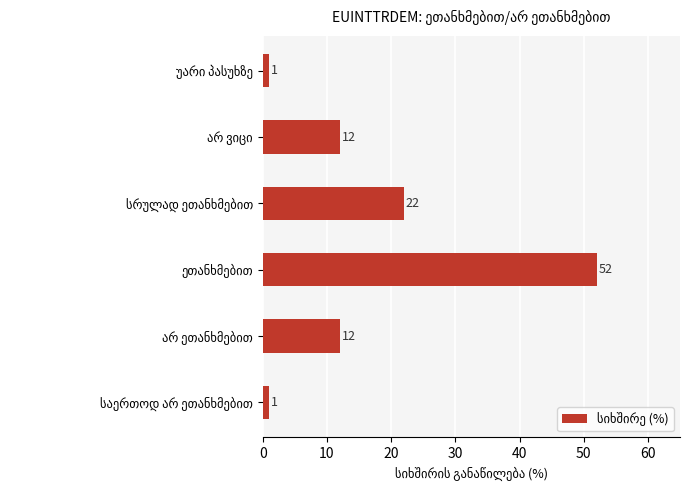

How many values are between 1 and 22?

5